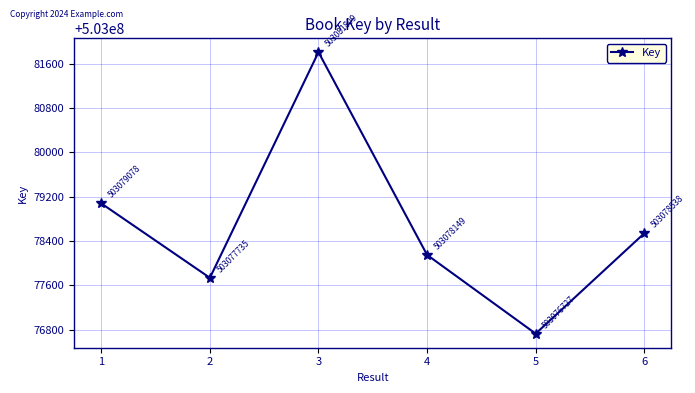

Where is the data nearest to the value 503079268?

1